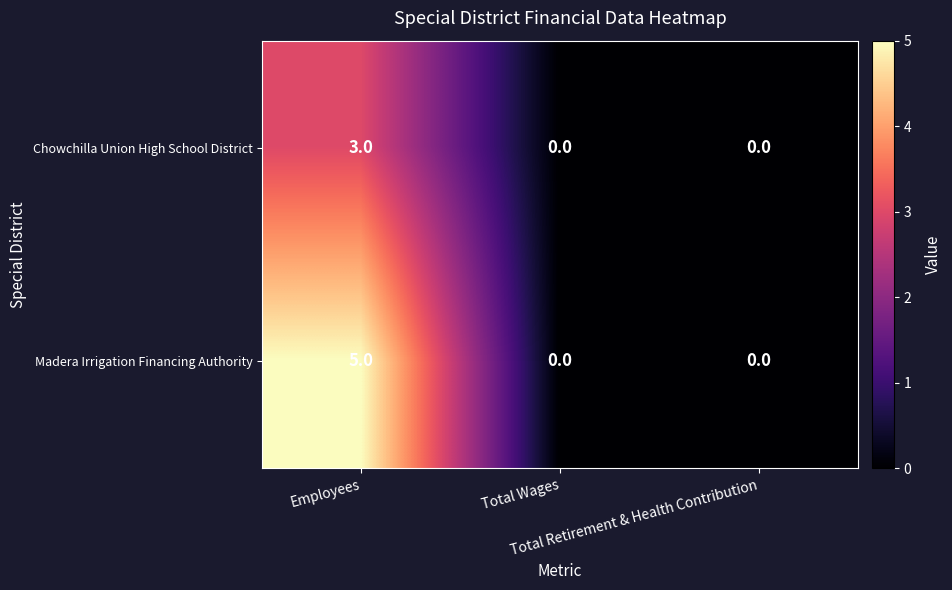

What is the difference between the maximum and minimum values in the Madera Irrigation Financing Authority series?

5